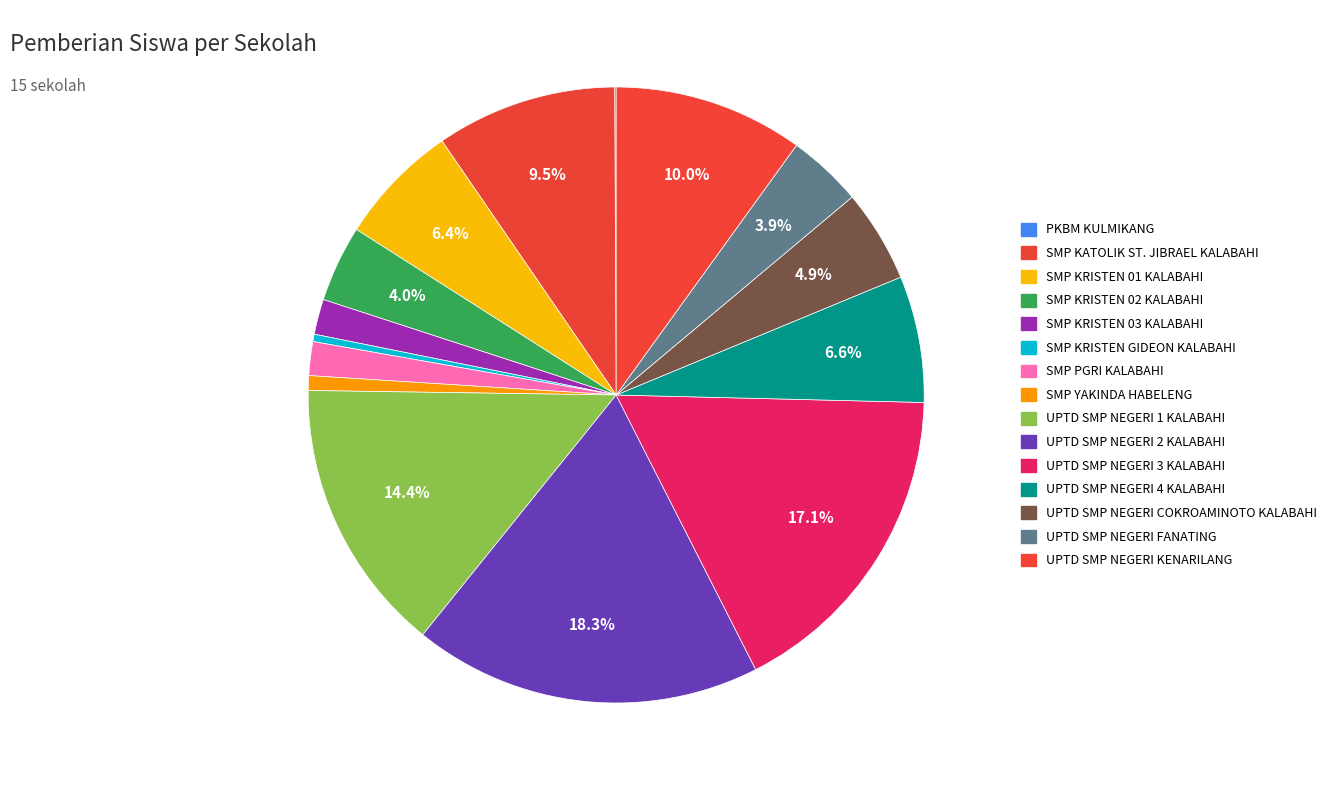

Rank the categories by value from highest to lowest.

UPTD SMP NEGERI 2 KALABAHI, UPTD SMP NEGERI 3 KALABAHI, UPTD SMP NEGERI 1 KALABAHI, UPTD SMP NEGERI KENARILANG, SMP KATOLIK ST. JIBRAEL KALABAHI, UPTD SMP NEGERI 4 KALABAHI, SMP KRISTEN 01 KALABAHI, UPTD SMP NEGERI COKROAMINOTO KALABAHI, SMP KRISTEN 02 KALABAHI, UPTD SMP NEGERI FANATING, SMP KRISTEN 03 KALABAHI, SMP PGRI KALABAHI, SMP YAKINDA HABELENG, SMP KRISTEN GIDEON KALABAHI, PKBM KULMIKANG